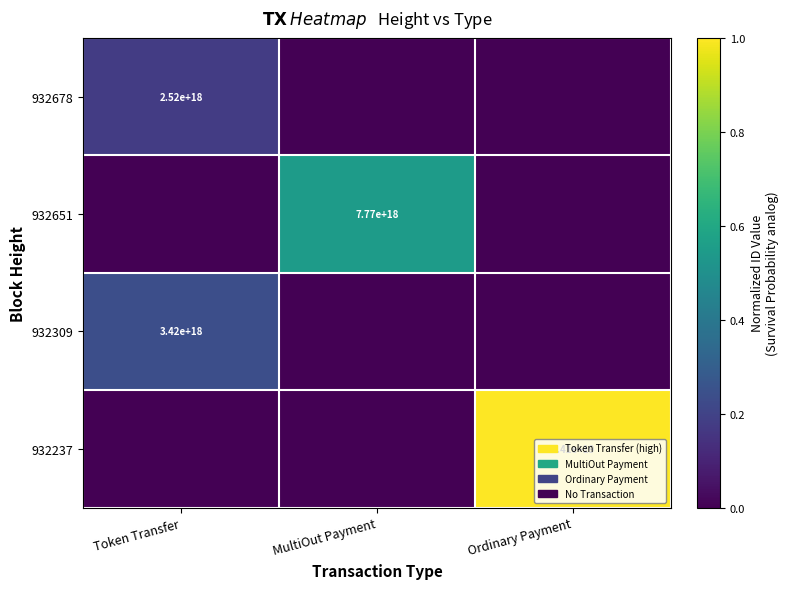

Which has a higher value, Token Transfer or MultiOut Payment?

Token Transfer